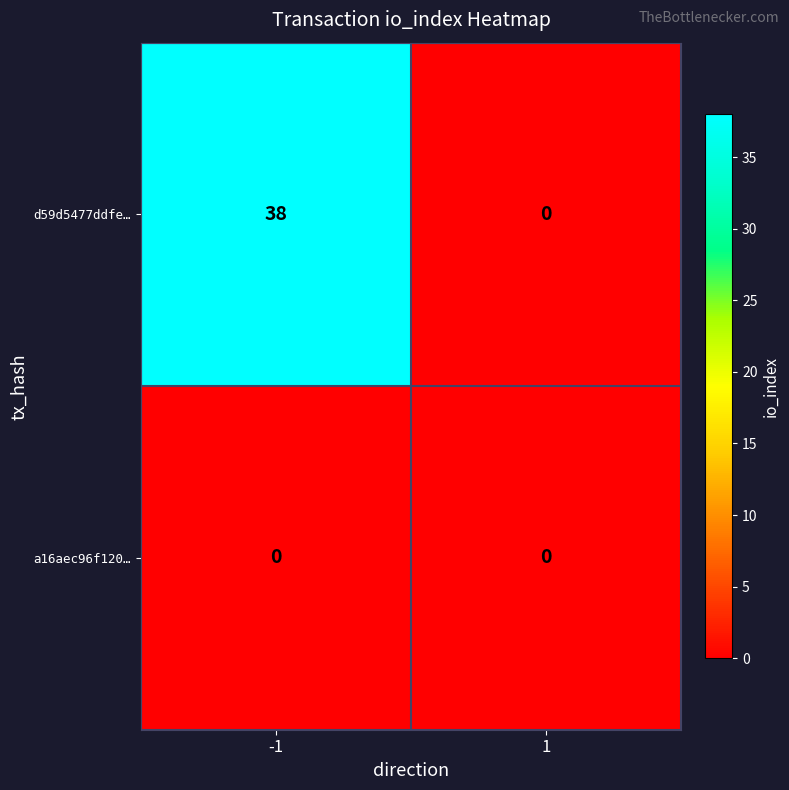

What is the sum of all d59d5477ddfe… values?

38